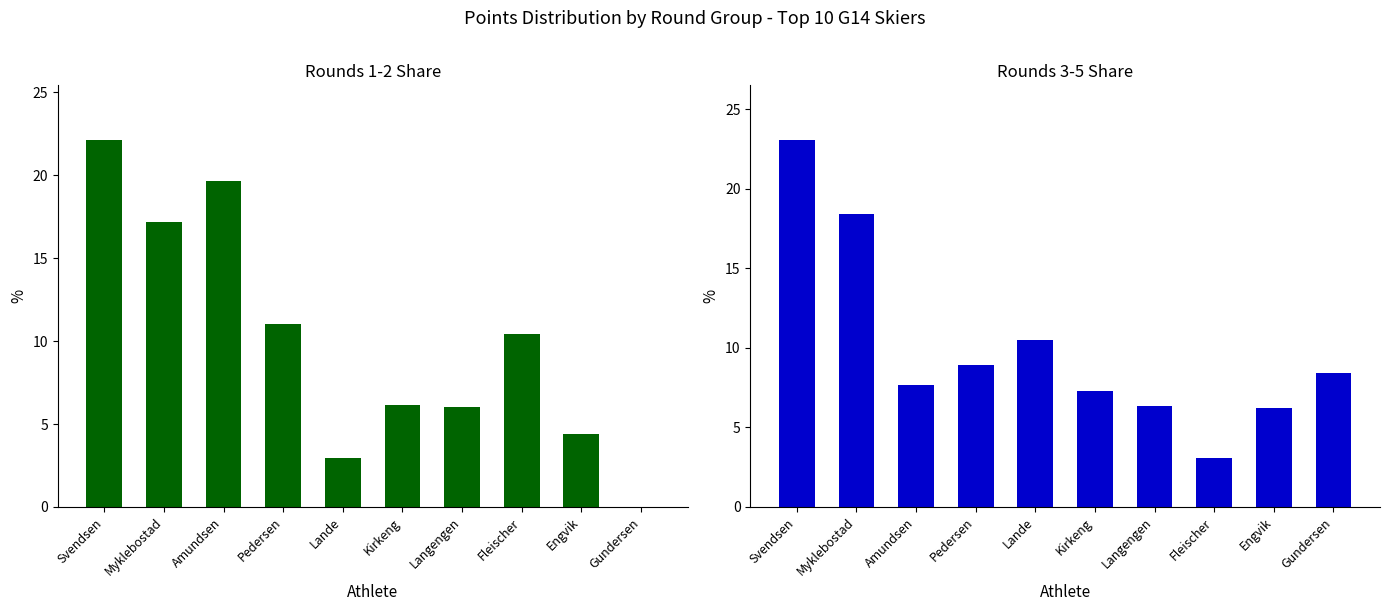

What is the label of the 3rd bar from the right?

Fleischer